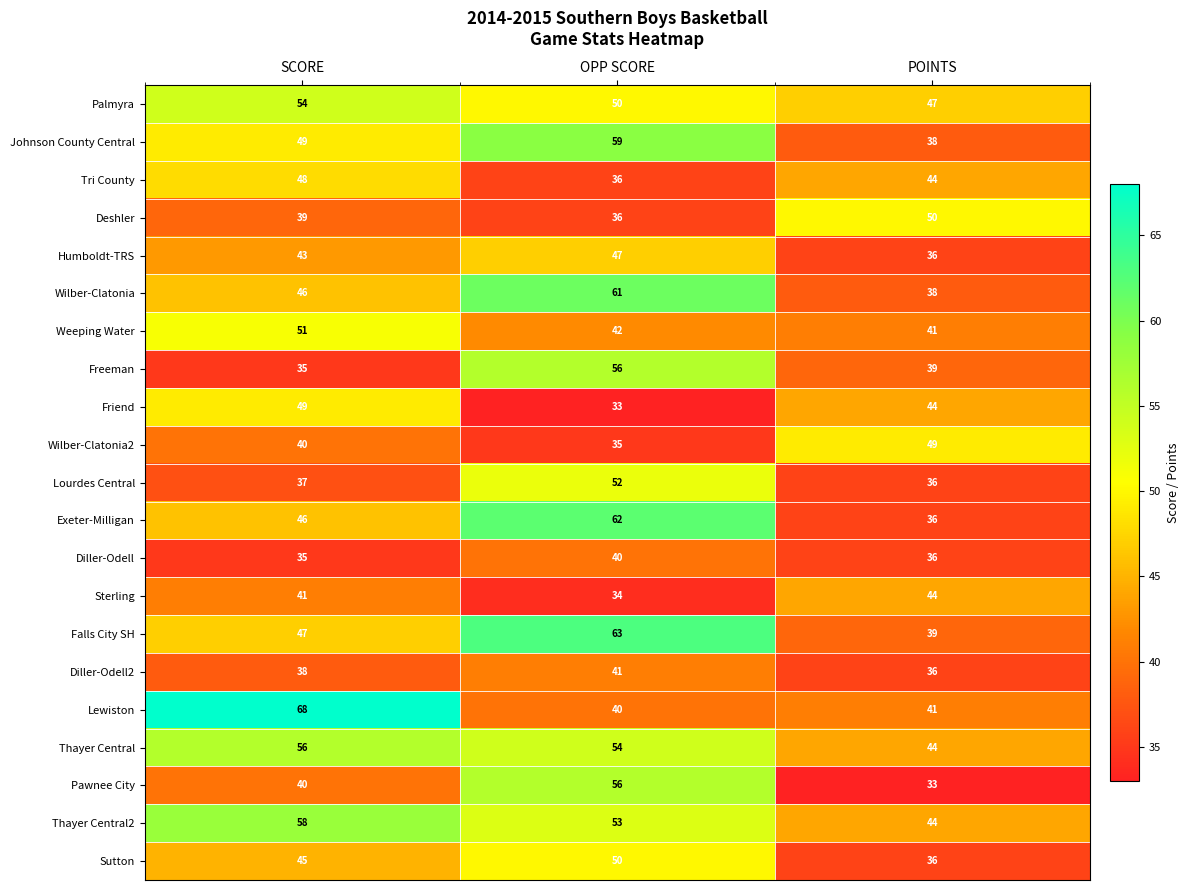

How many distinct data groups are displayed?

21